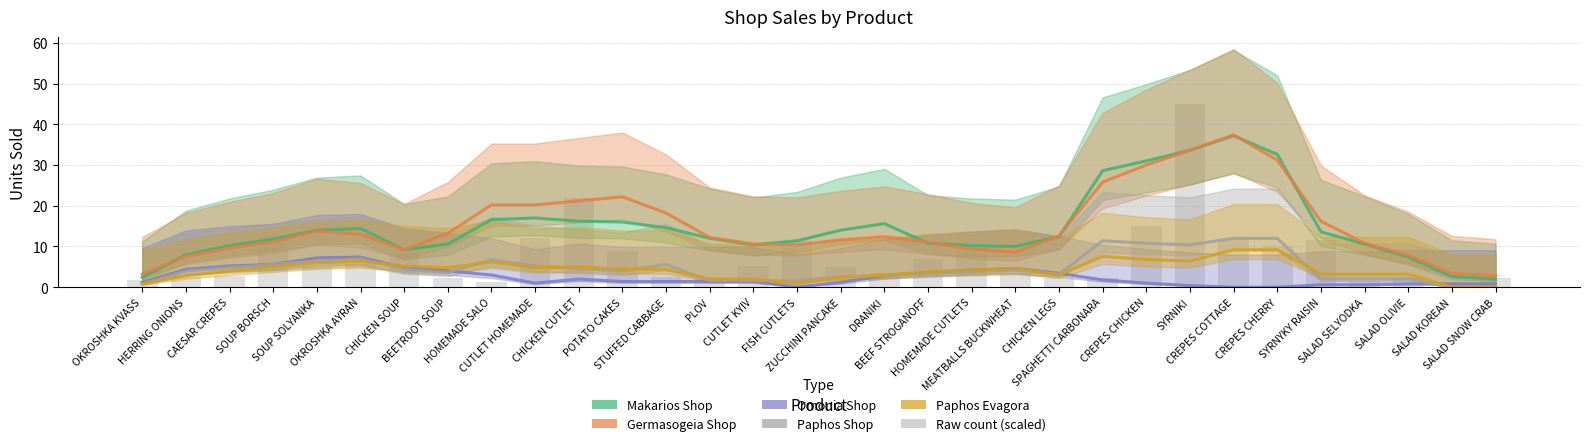

Which series has the largest total across all categories?

Germasogeia Shop